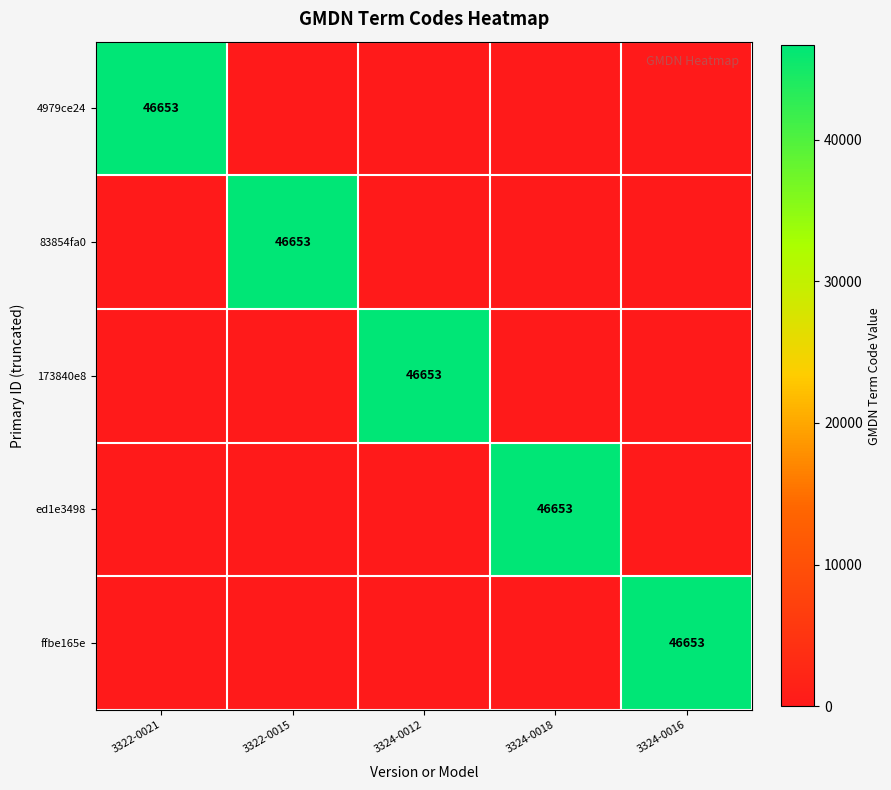

What is the maximum value shown in the chart?

46653